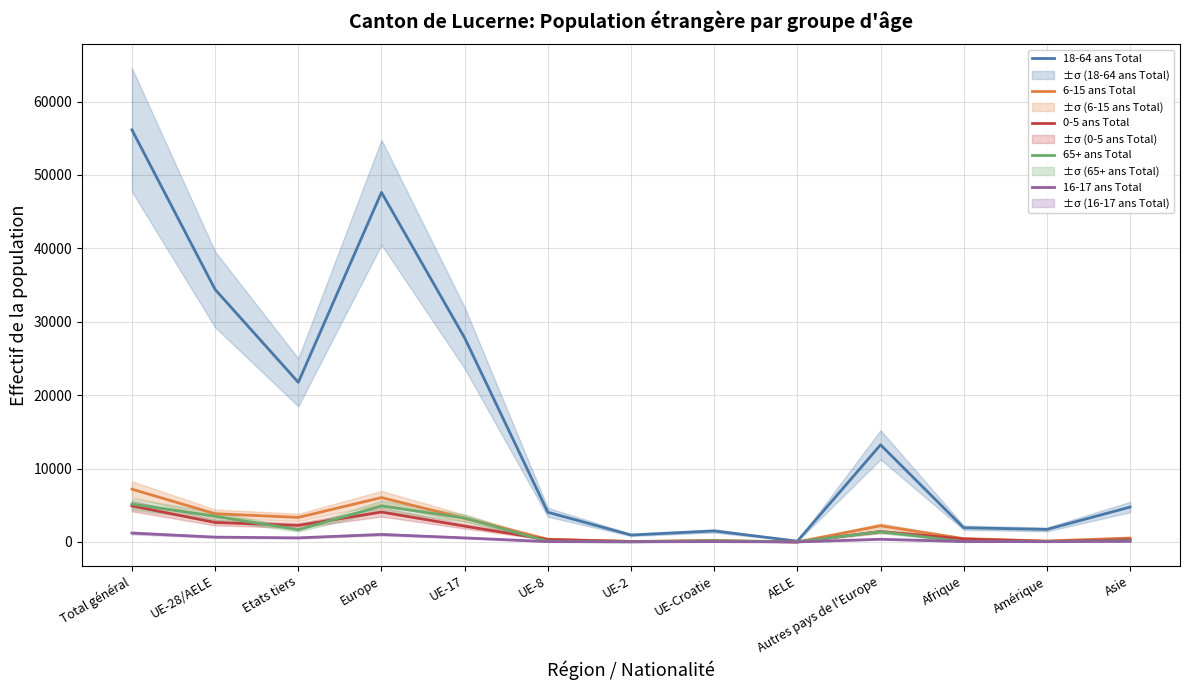

What is the difference between the 16-17 ans Total values at UE-8 and UE-Croatie?

1